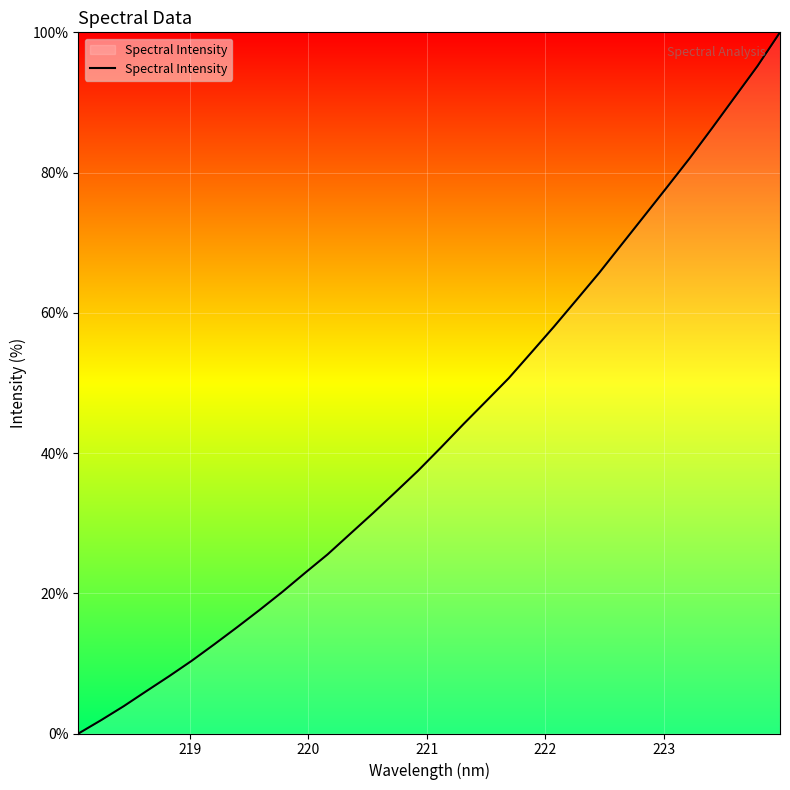

How many lines are shown in the chart?

1